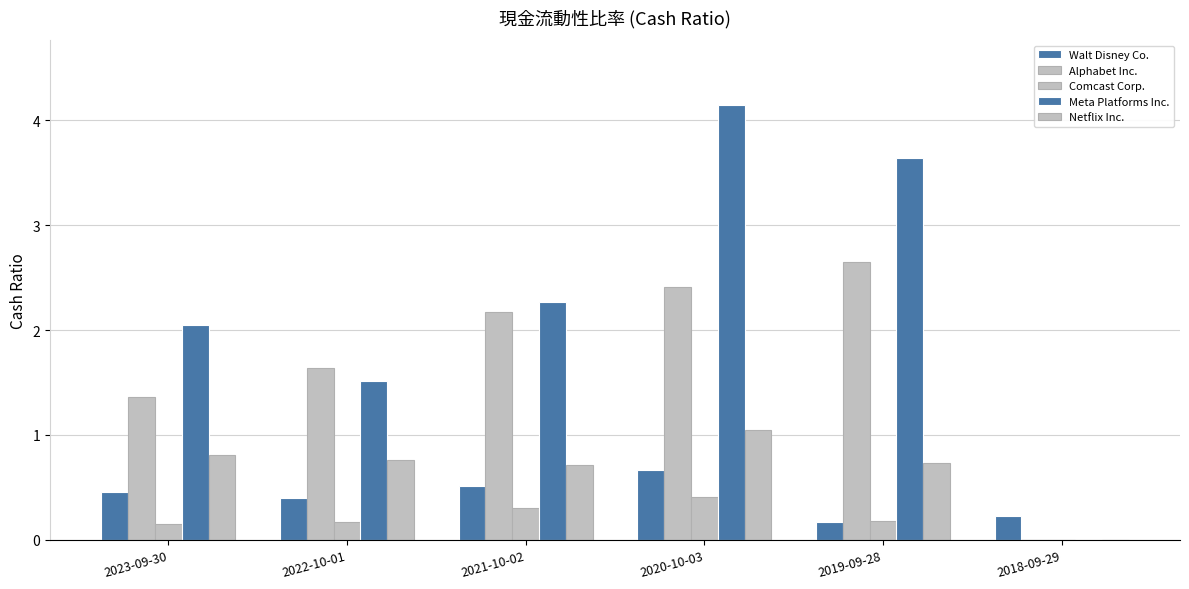

Which label corresponds to the largest value in the chart?

2020-10-03